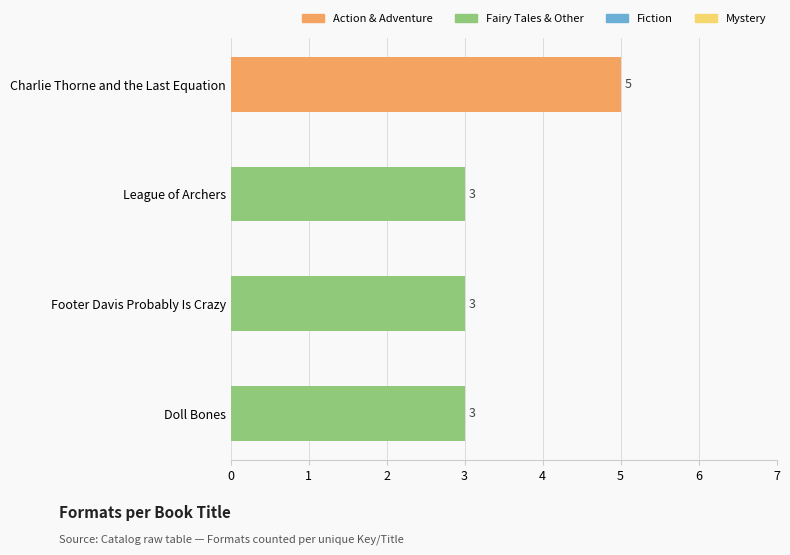

What is the value of the 1st bar from the top?

5